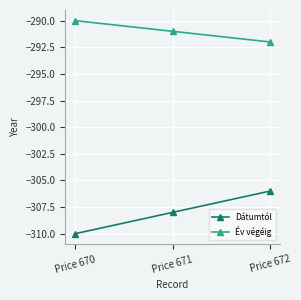

At which category does the chart reach its peak across all series?

Price 670